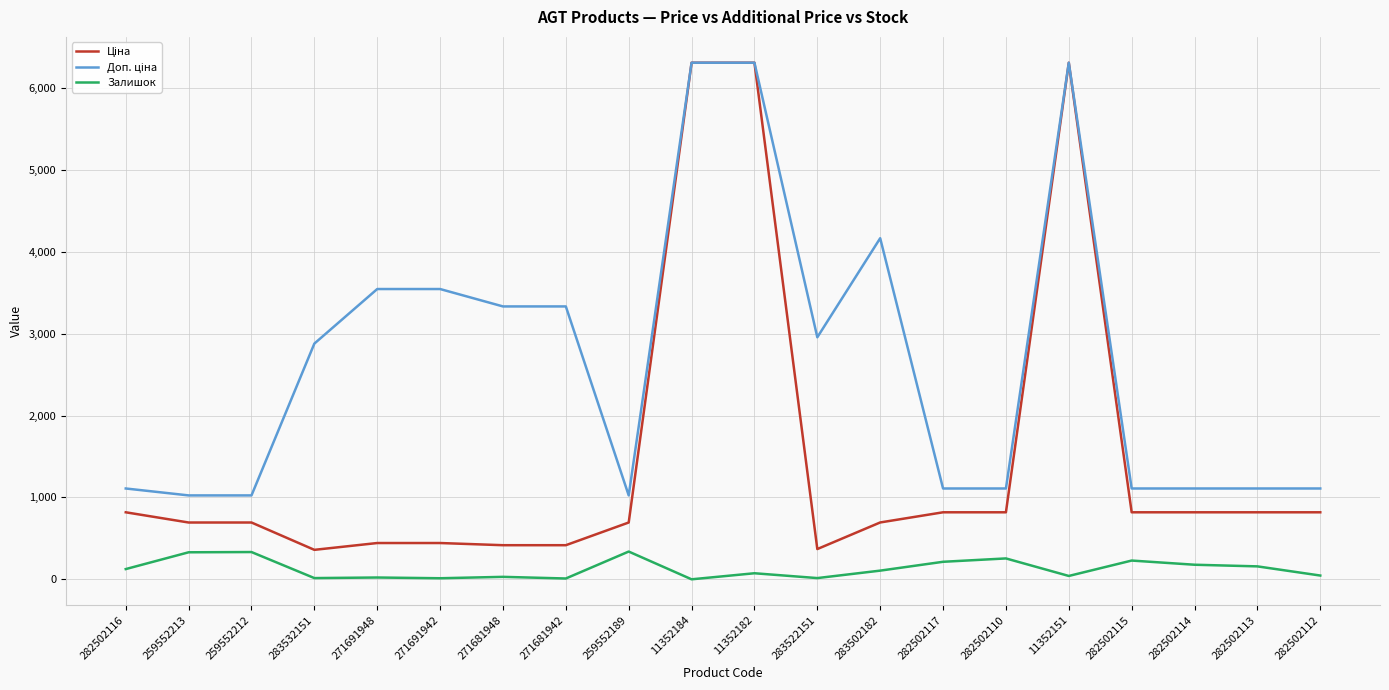

The Залишок series shows 0.0 at 11352184. True or false?

True